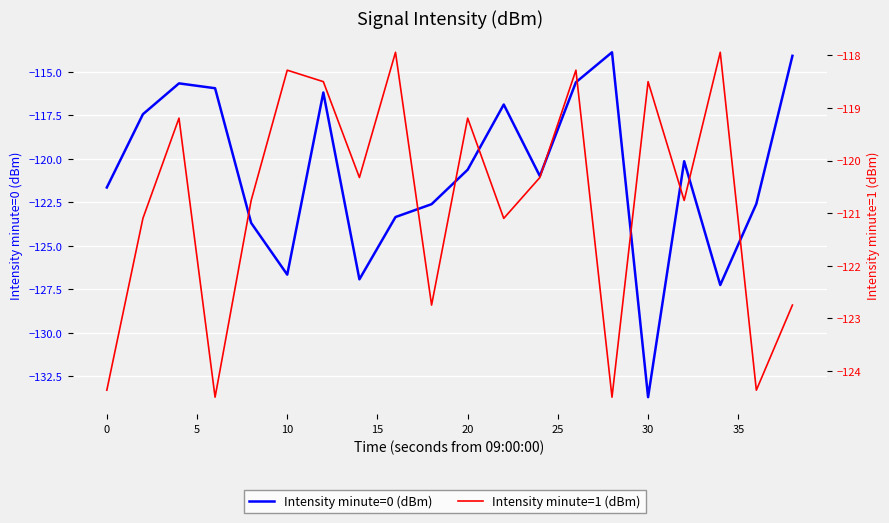

How many interior local peaks does the Intensity minute=0 (dBm) series have?

5